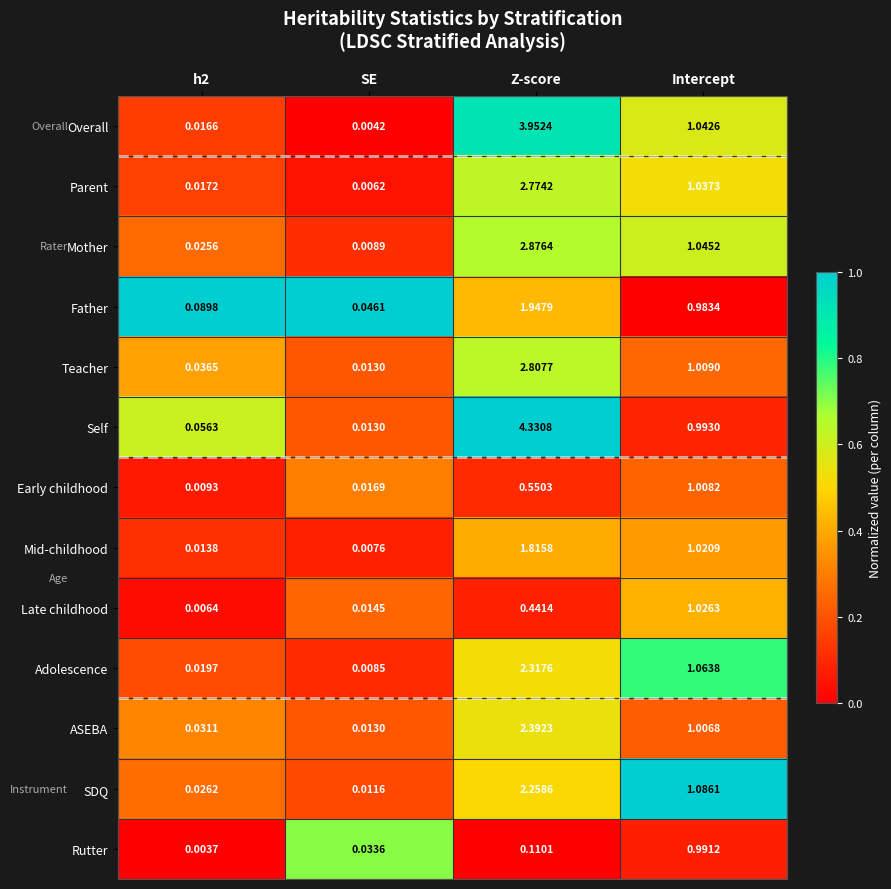

At which category is the sum across all series the highest?

Z-score